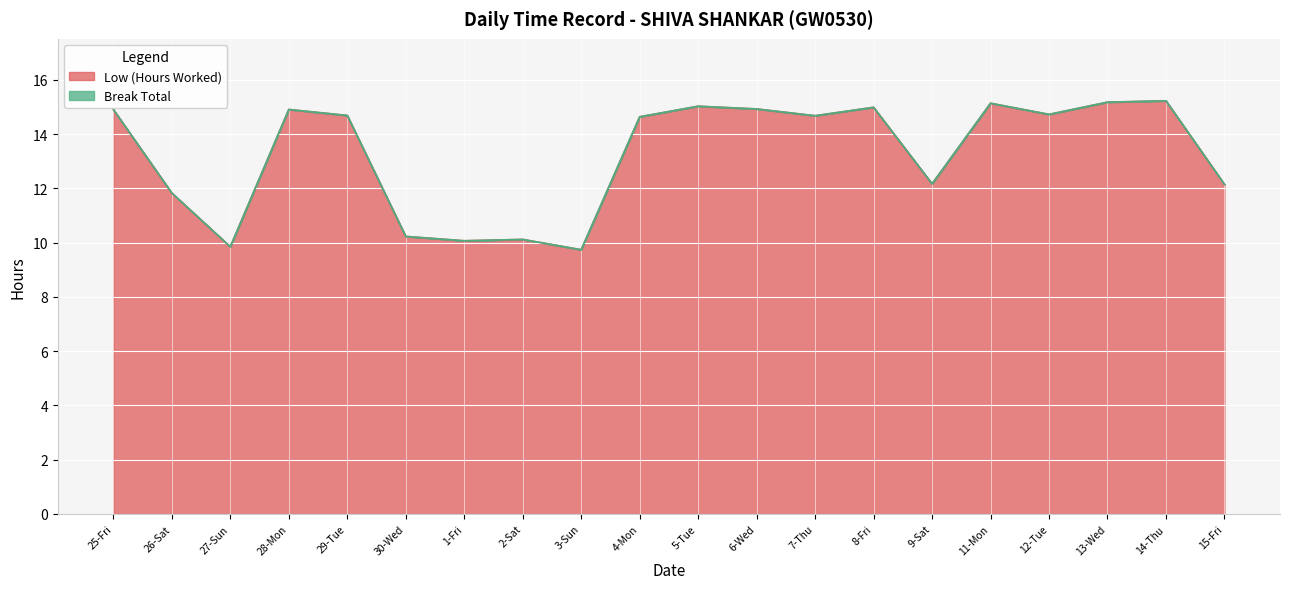

What is the label of the 18th point from the right?

27-Sun